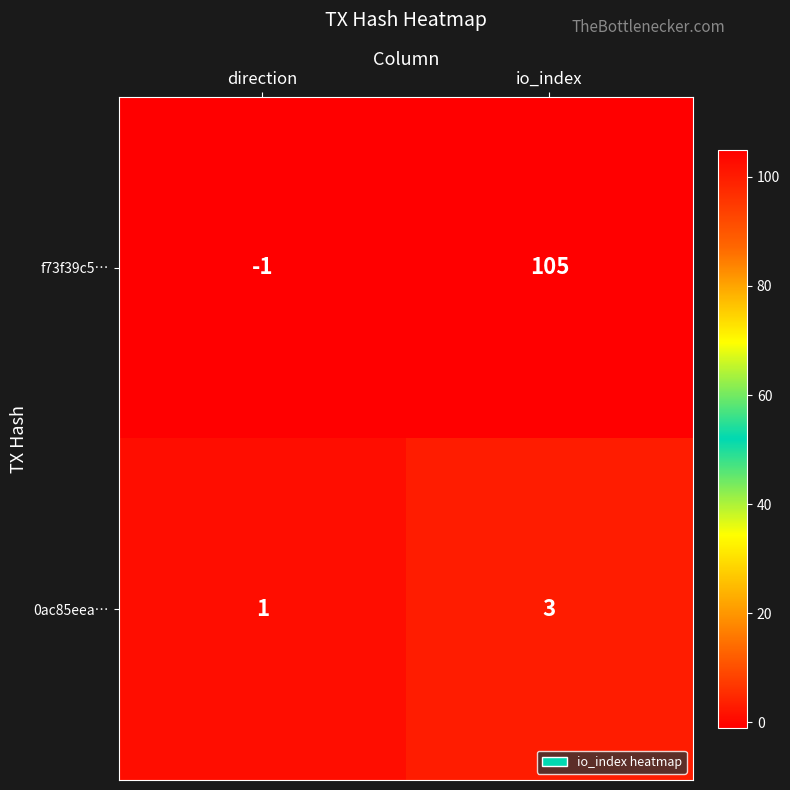

What is the sum of all 0ac85eea… values?

4